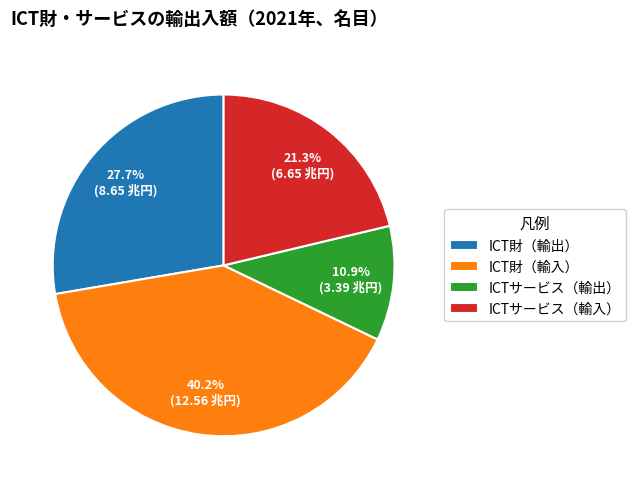

Rank the categories by value from highest to lowest.

ICT財（輸入）, ICT財（輸出）, ICTサービス（輸入）, ICTサービス（輸出）